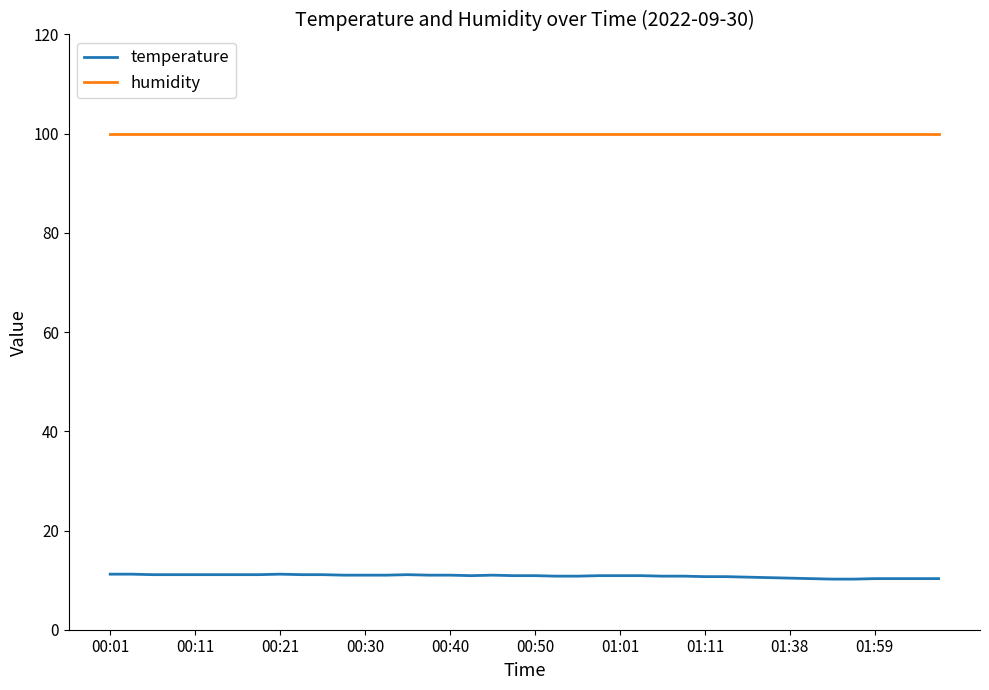

Is this an area chart (filled region under the line)?

No